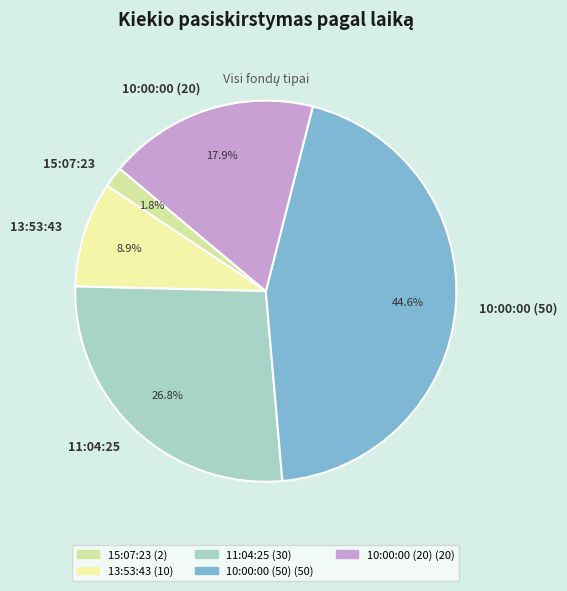

What percentage is NOT represented by 10:00:00 (50)?

55.4%